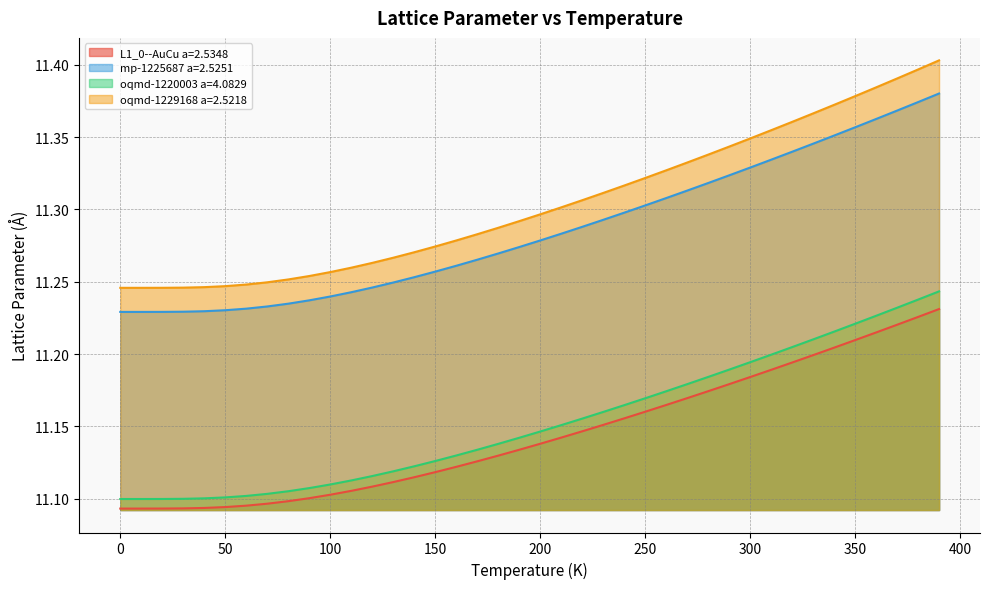

What is the label of the 3rd point from the right?

370.0